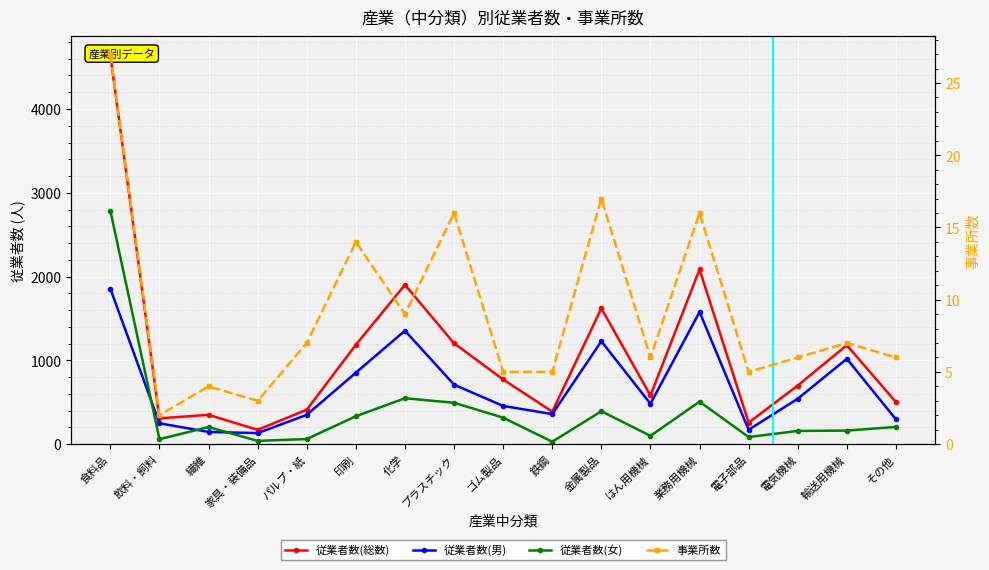

What position from the left is 繊維?

3